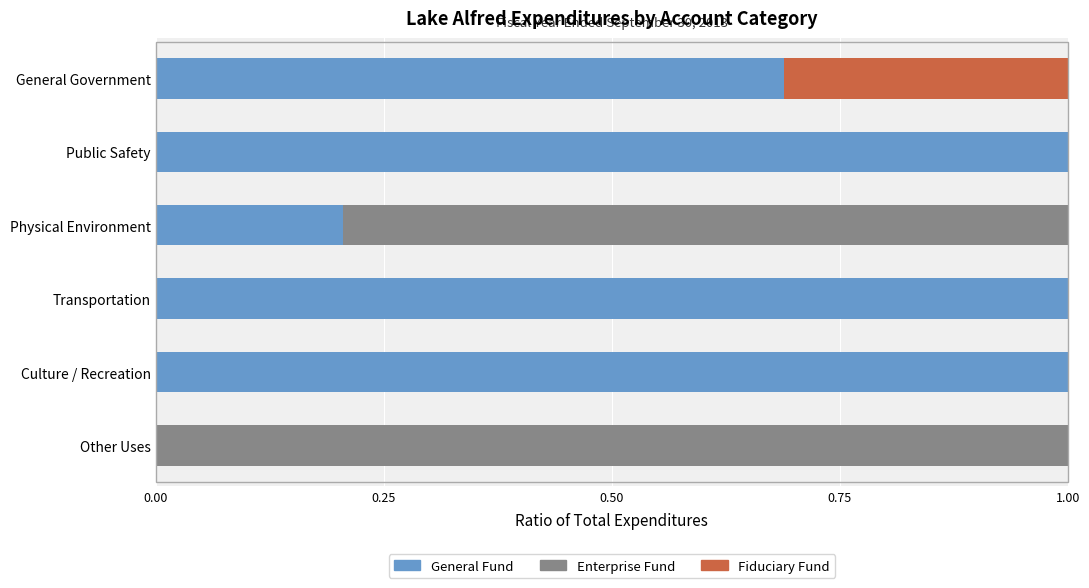

What is the highest value of the General Fund series?

1.0